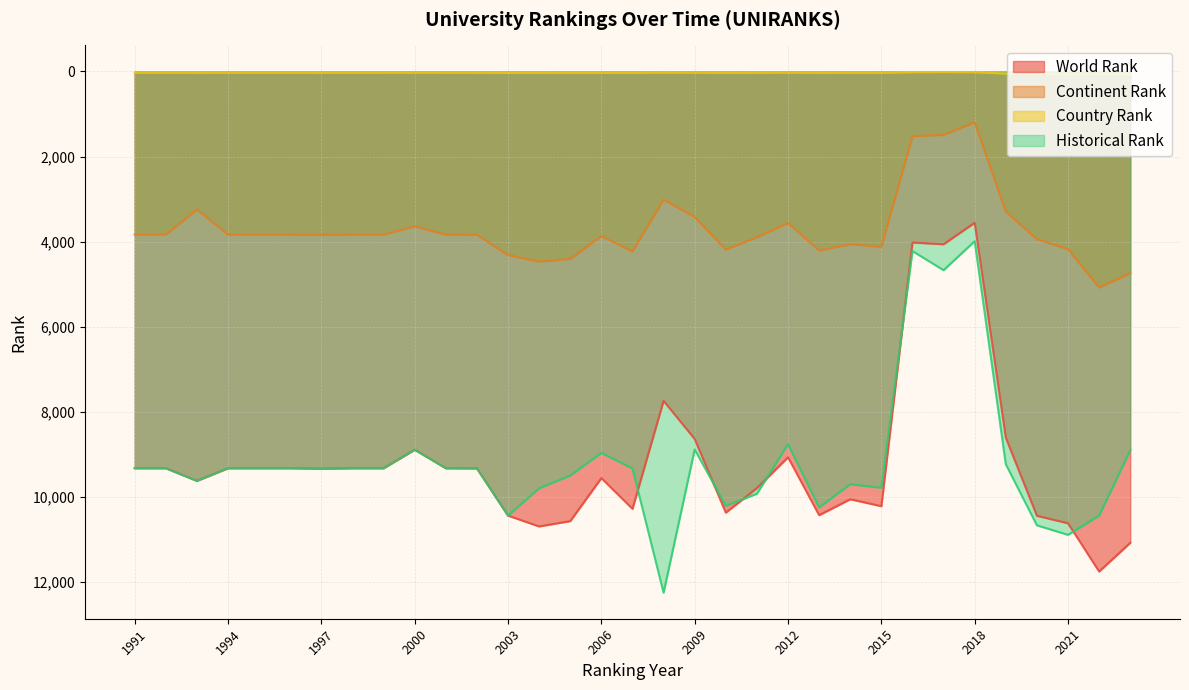

What are all the series names shown in the legend?

World Rank, Continent Rank, Country Rank, Historical Rank